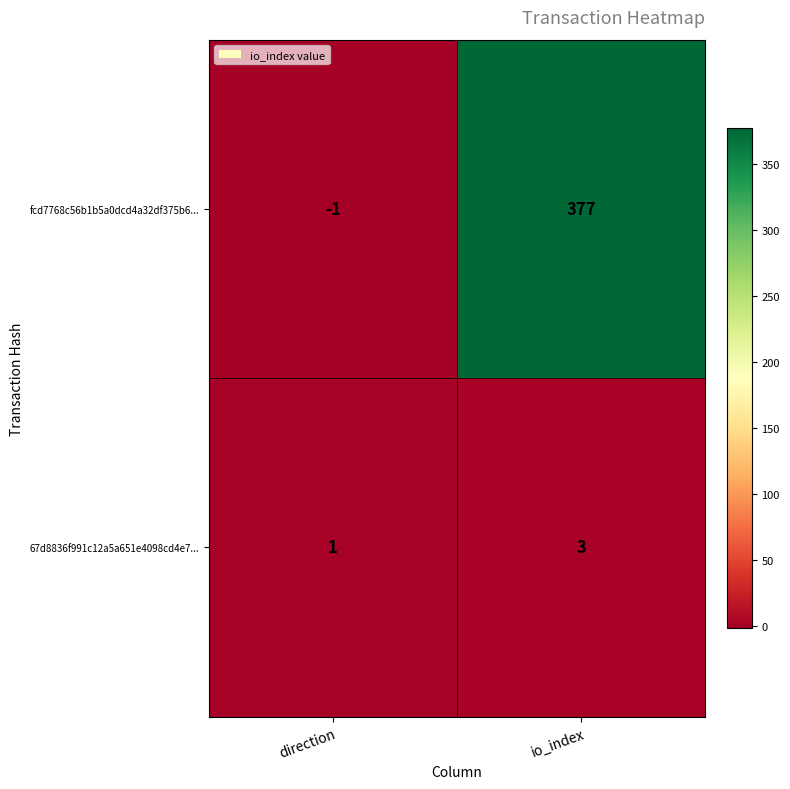

Reading left to right, list all the values displayed in this chart.

fcd7768c56b1b5a0dcd4a32df375b6...: -1	377
67d8836f991c12a5a651e4098cd4e7...: 1	3